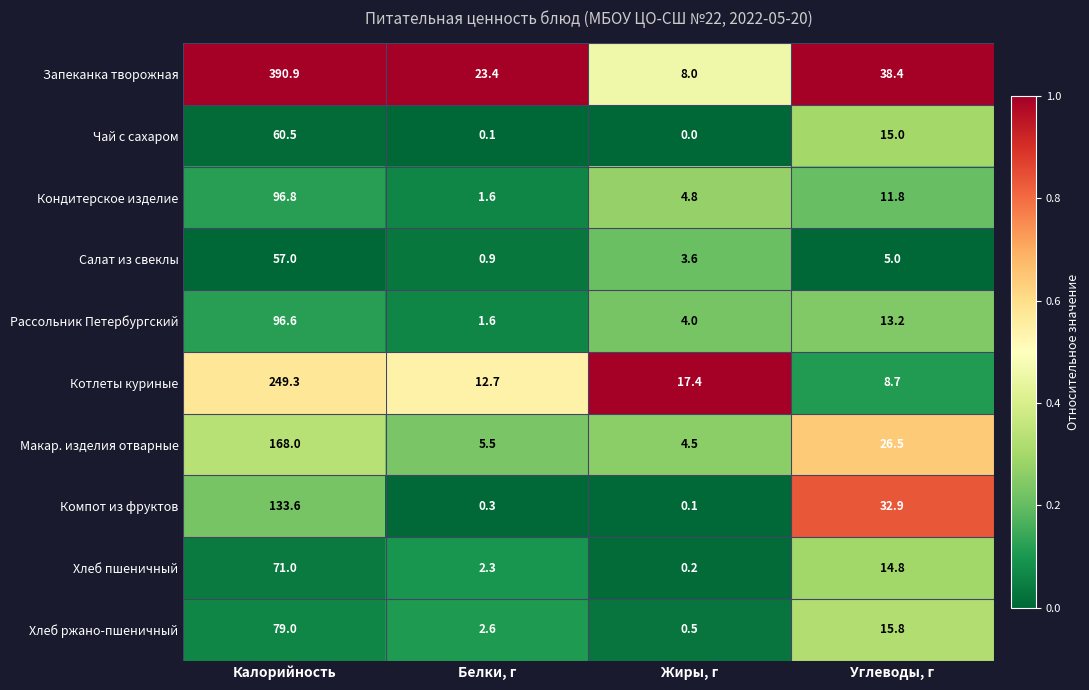

True or false: Рассольник Петербургский has a value of 4.0 at Жиры, г.

True